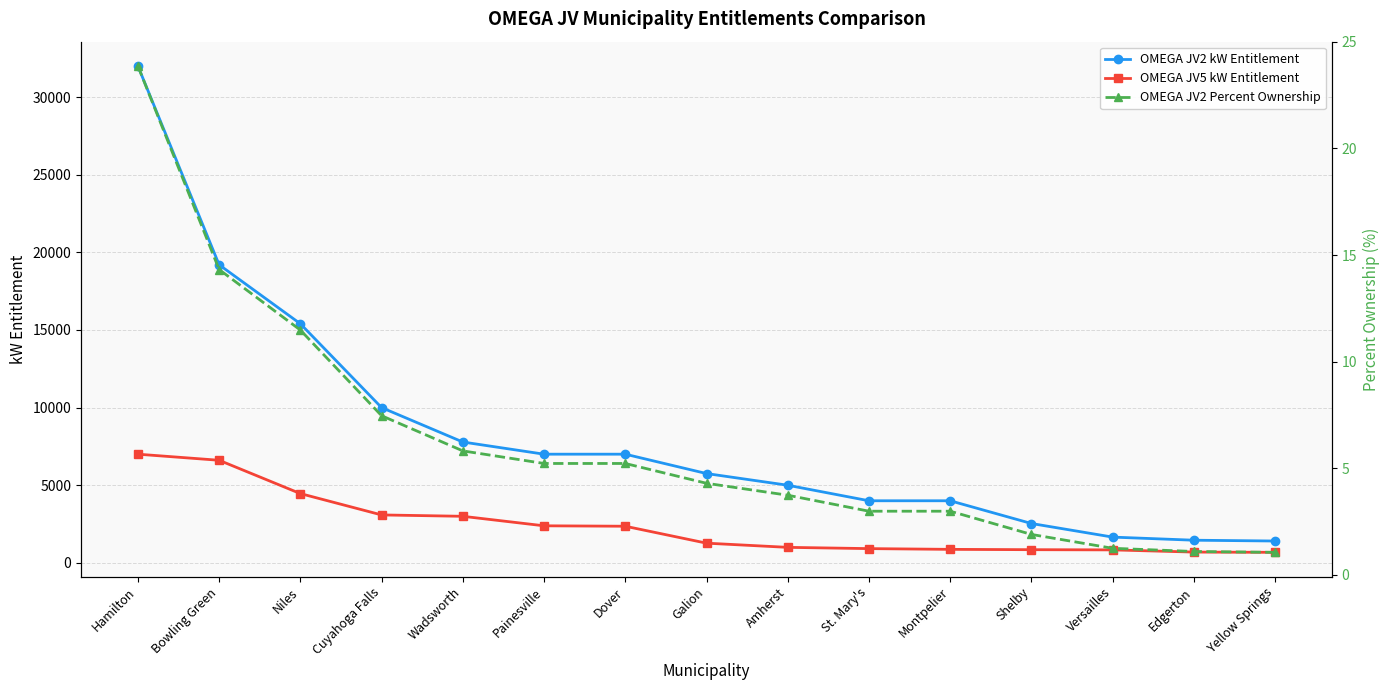

Reading left to right, what are all the values shown in this chart?

OMEGA JV2 kW Entitlement: 32000.0	19198.0	15400.0	10000.0	7784.0	7000.0	7000.0	5753.0	5000.0	4000.0	4000.0	2536.0	1660.0	1460.0	1408.0
OMEGA JV5 kW Entitlement: 7000.0	6608.0	4463.0	3088.0	3000.0	2388.0	2360.0	1270.0	1000.0	919.0	871.0	850.0	837.0	696.0	679.0
OMEGA JV2 Percent Ownership: 23.9	14.3	11.5	7.5	5.8	5.2	5.2	4.3	3.7	3.0	3.0	1.9	1.2	1.1	1.1